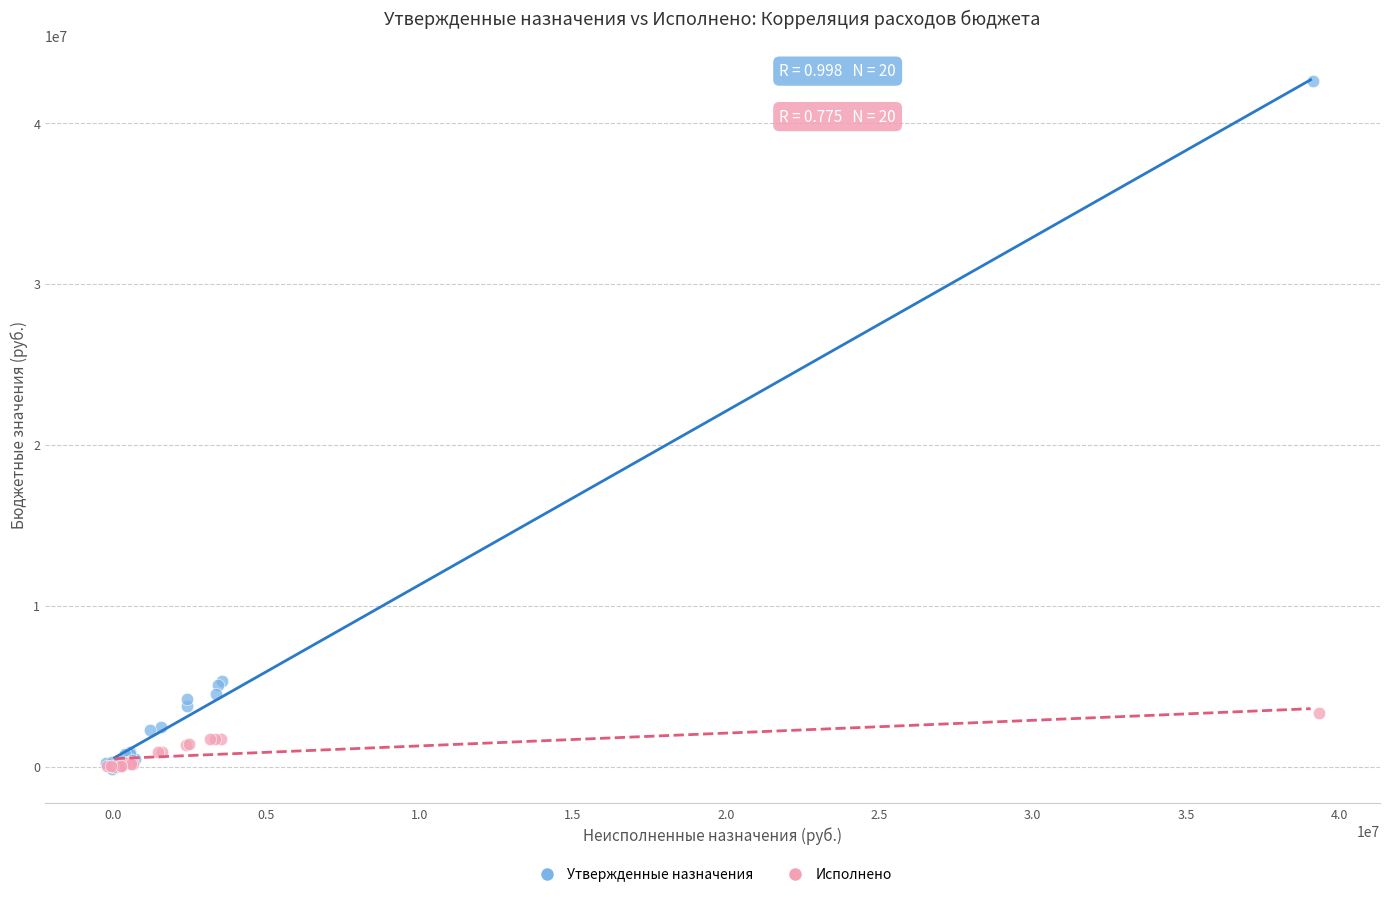

Which series reaches the maximum Y coordinate?

Утвержденные назначения